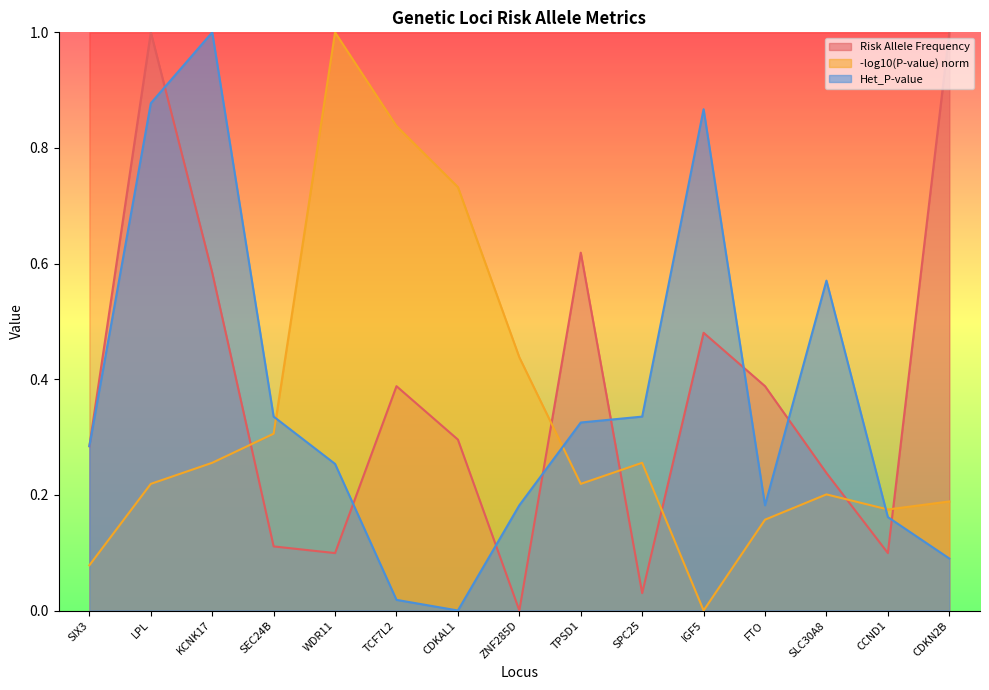

Count the number of categories in the chart.

15